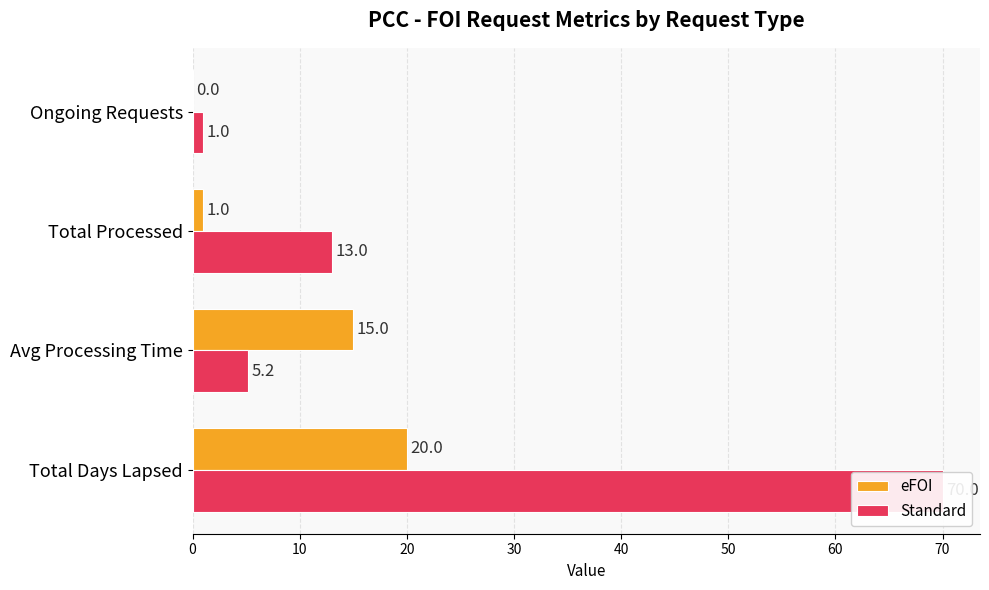

Which series changed the most between Total Days Lapsed and Total Processed?

Standard